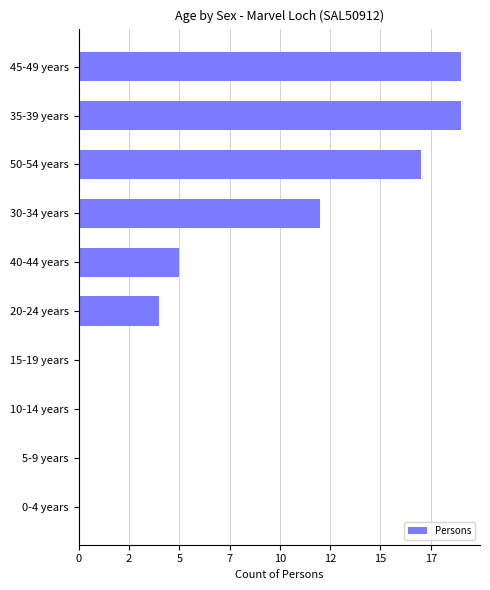

Are the bars horizontal?

Yes